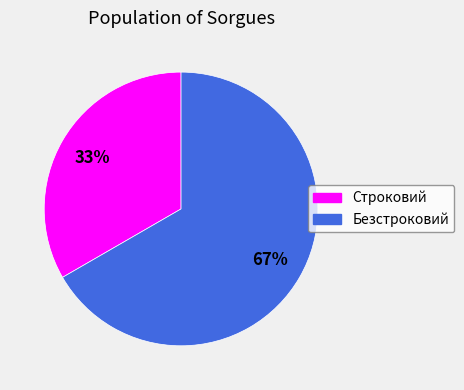

To the nearest percent, what percentage of the pie is Строковий?

33%